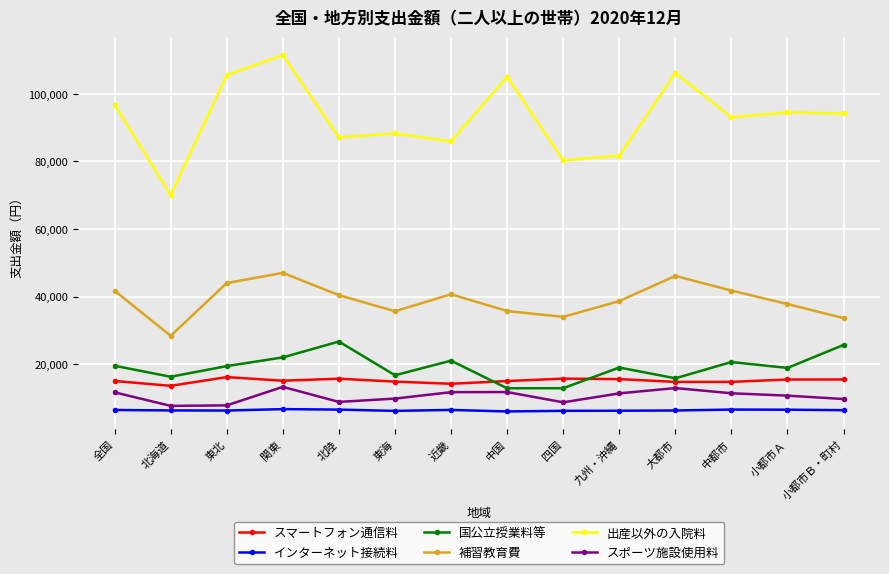

How many series are shown in this chart?

6